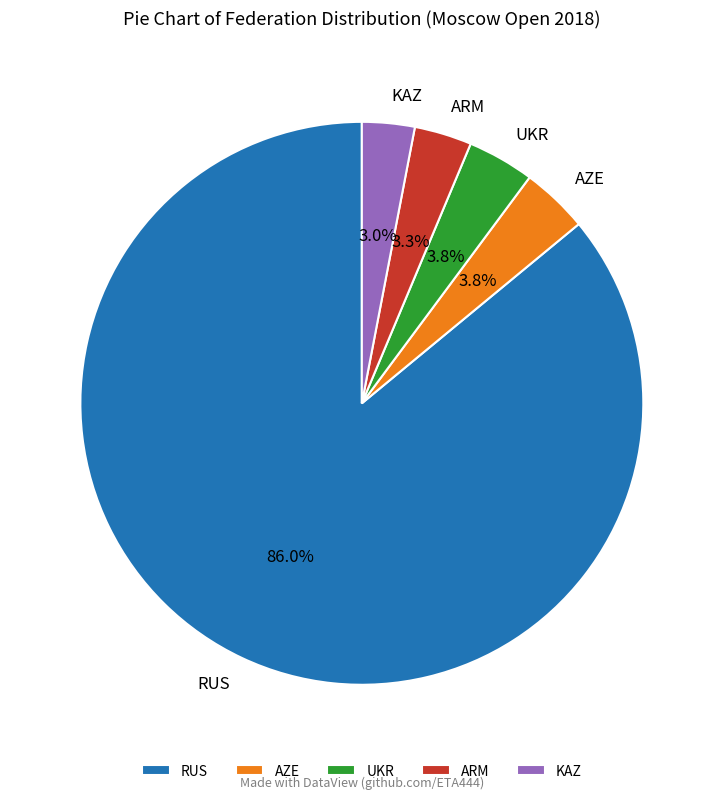

Is UKR the majority of the pie?

No